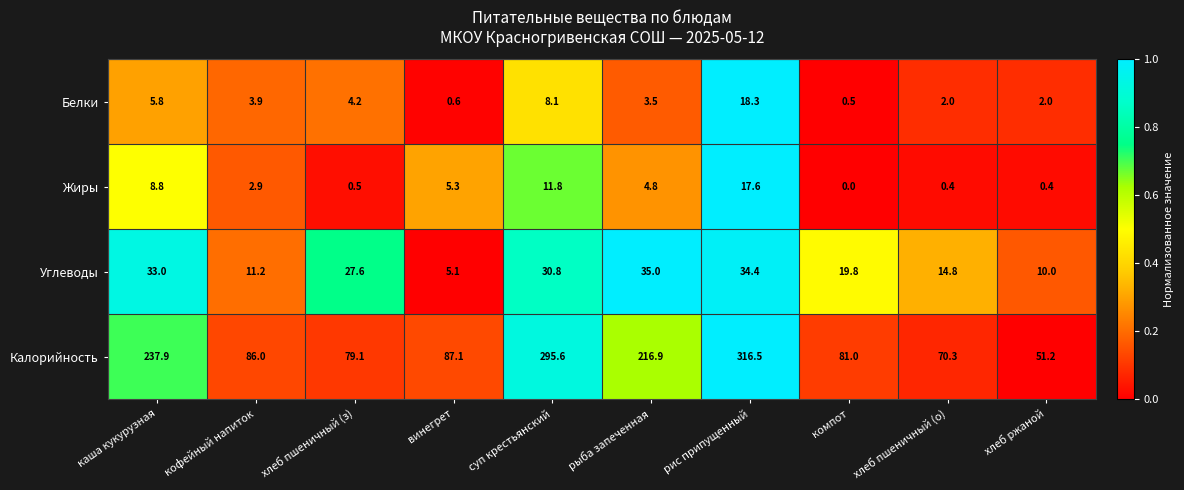

At which category does the chart reach its peak across all series?

рис припущенный